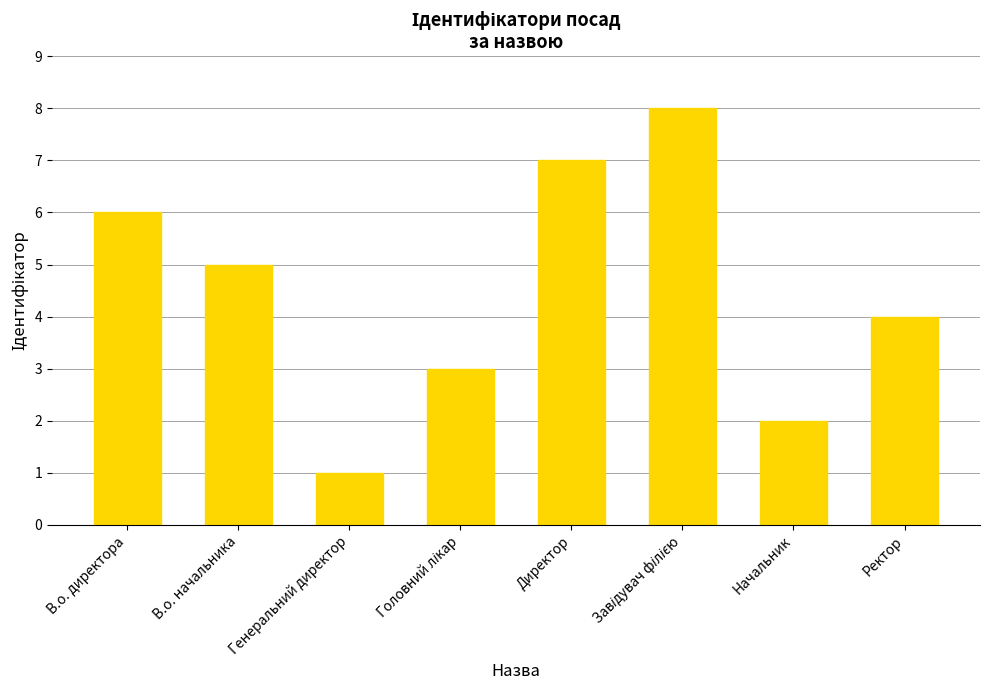

Reading right to left, list all the values displayed in this chart.

4	2	8	7	3	1	5	6